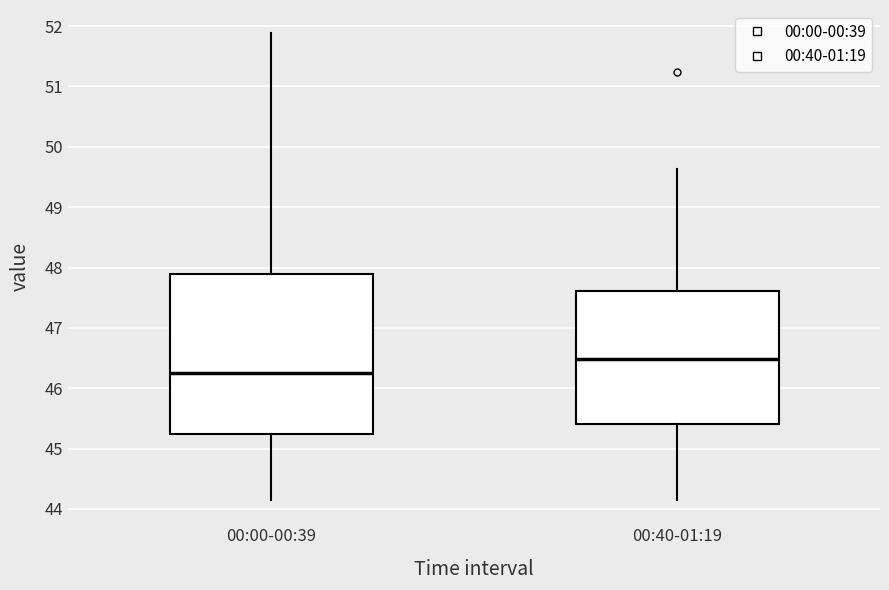

Reading left to right, transcribe this box plot: for each box, give where its median line is, the range the box spans, and where its two whiskers end, as read against the y-axis. The values are not printed on the chart, so give them approximately, as read against the axis.

00:00-00:39: median 46.2, box 45.2 to 47.9, whiskers 44.2 to 51.9
00:40-01:19: median 46.5, box 45.4 to 47.6, whiskers 44.2 to 49.6